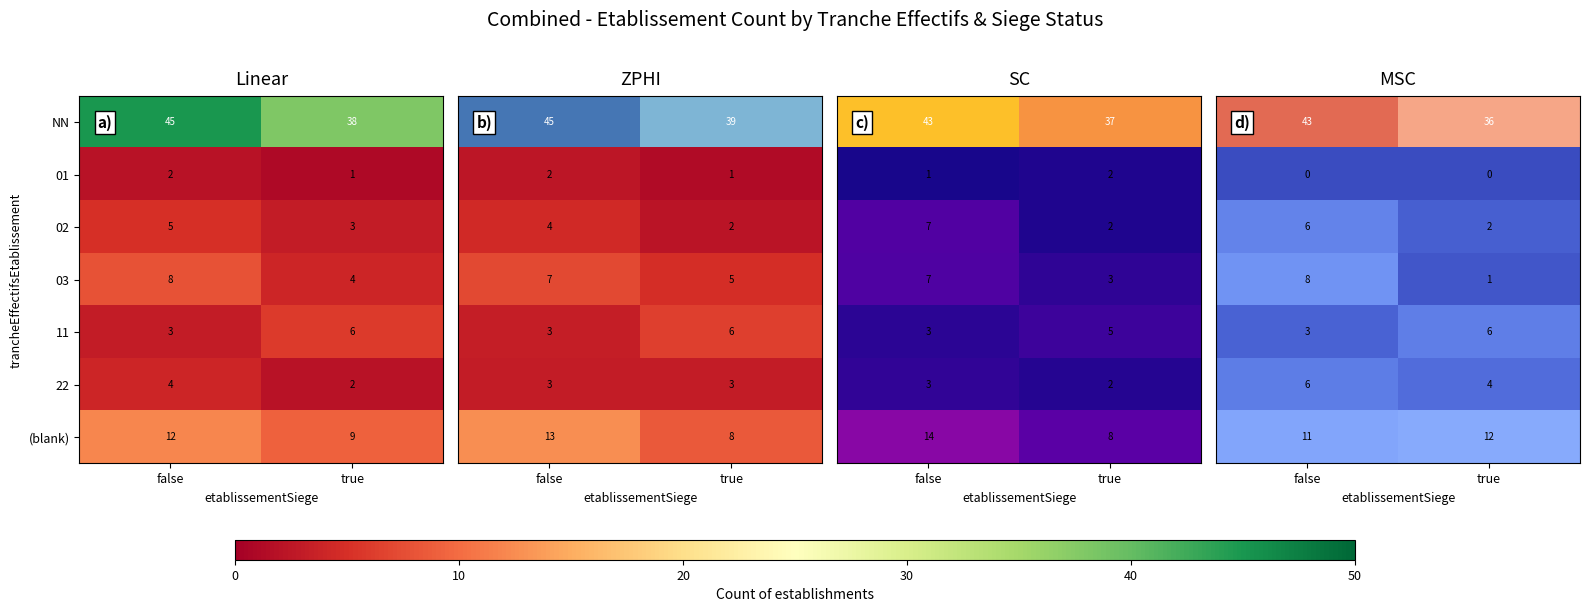

Which category has the lowest value in the row_3 series?

true